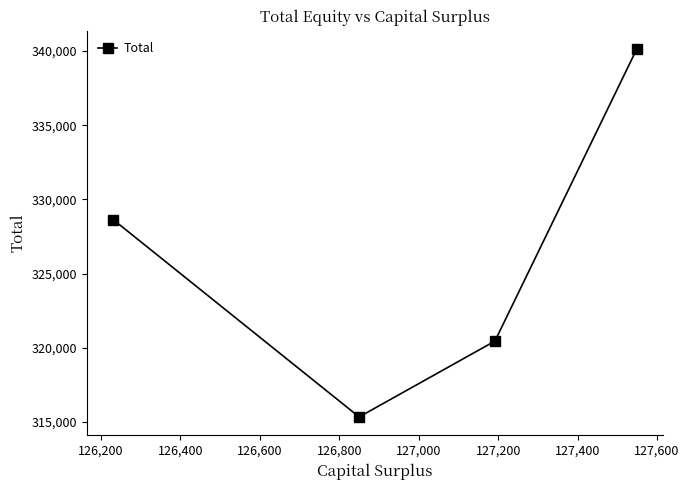

What is the difference between the second highest and second lowest values?

8173